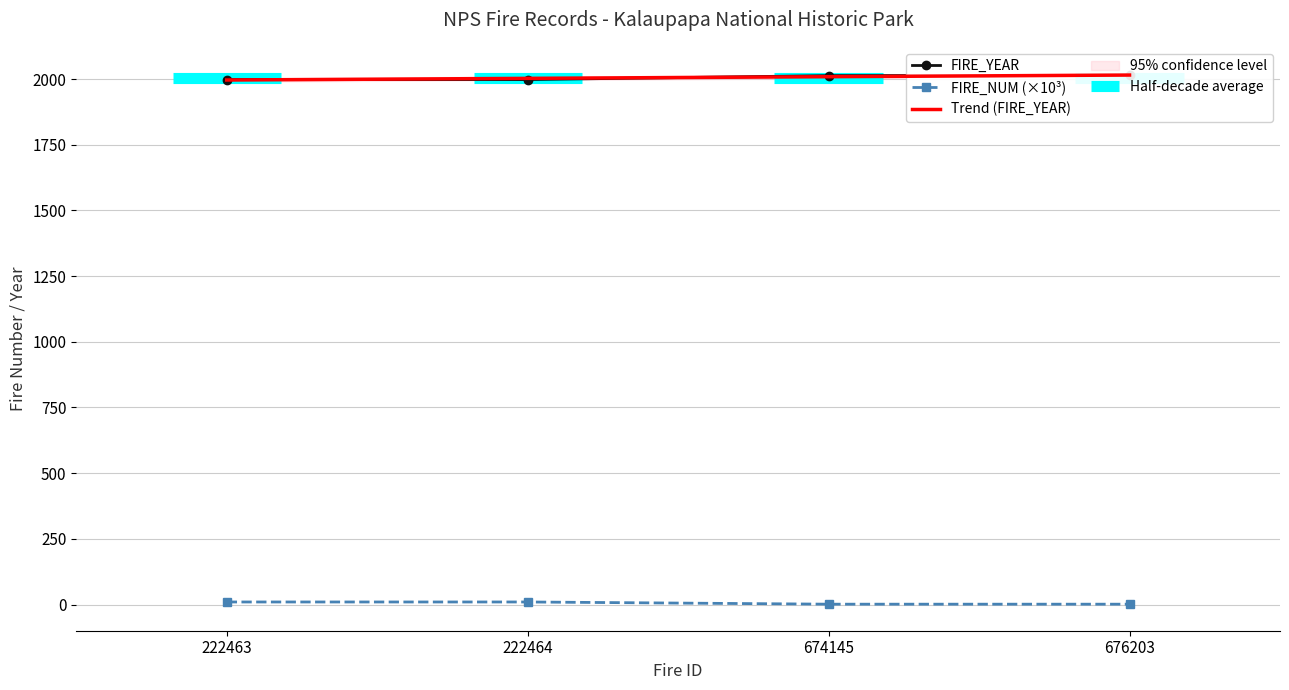

What is the total value across all series at 222464?

2007.8